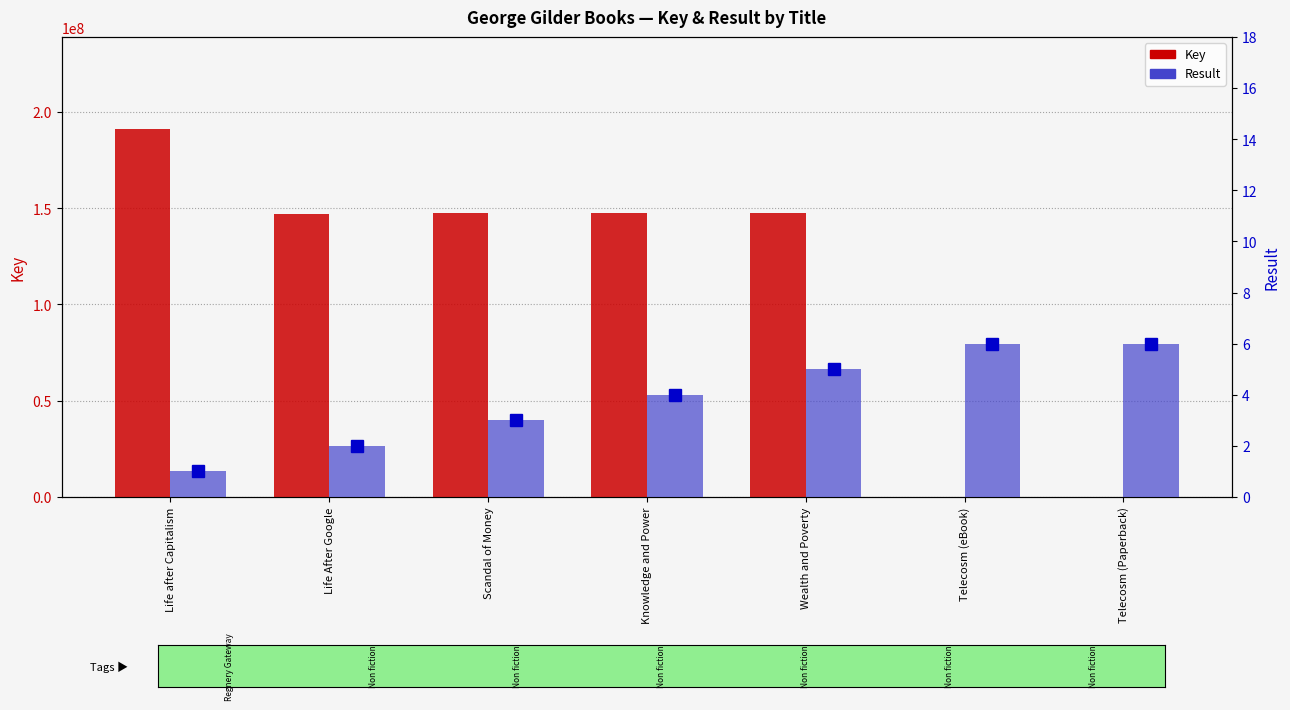

Rank the categories by Key value from lowest to highest.

Telecosm (eBook), Telecosm (Paperback), Life After Google, Wealth and Poverty, Scandal of Money, Knowledge and Power, Life after Capitalism